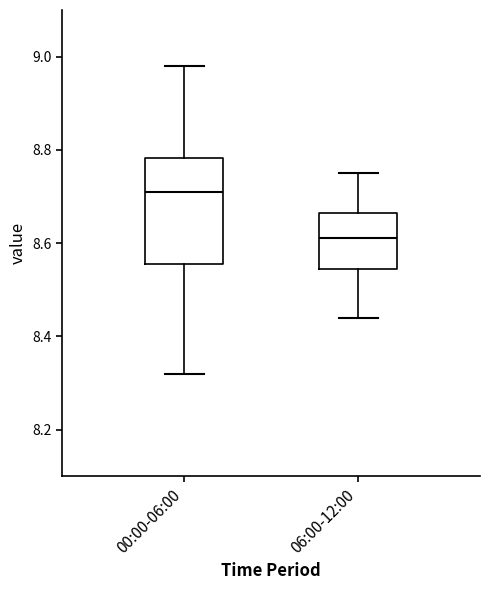

Which box's median line is the highest?

00:00-06:00